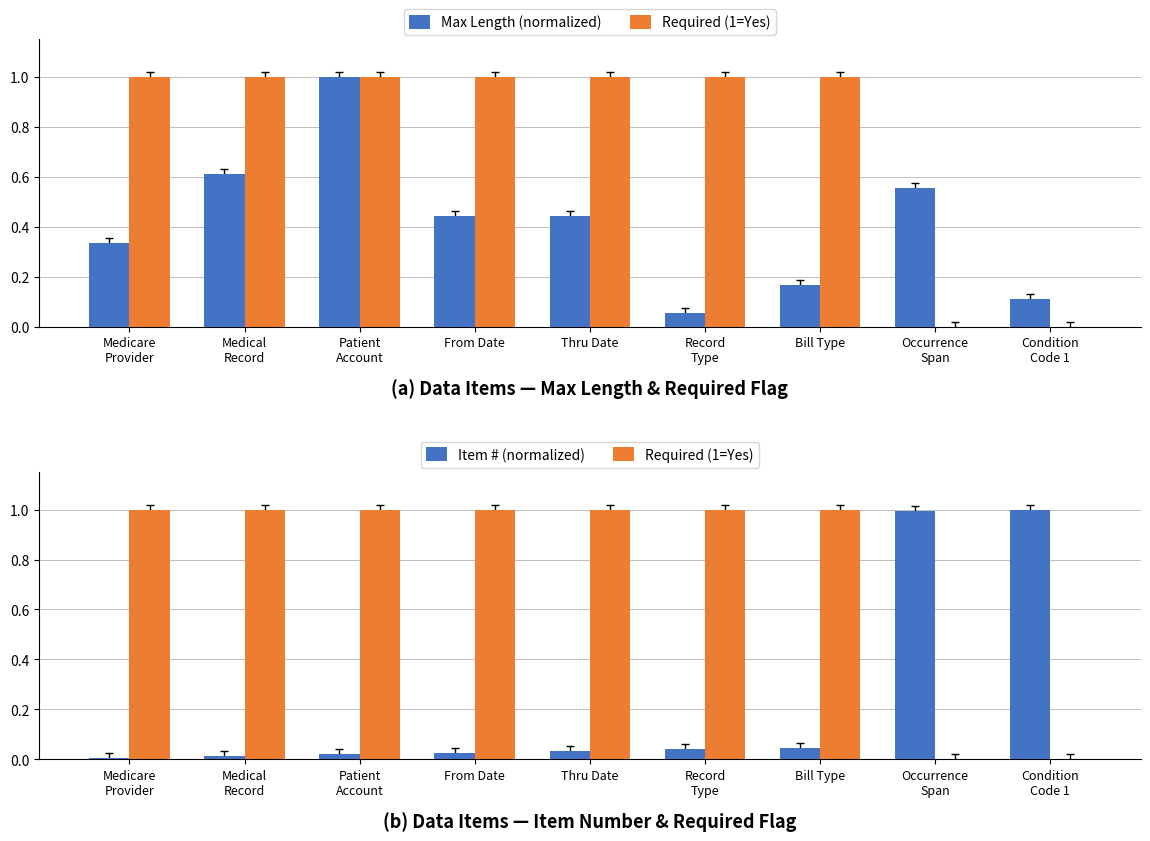

What is the difference between the second highest and minimum values in the Required (1=Yes) series?

1.0